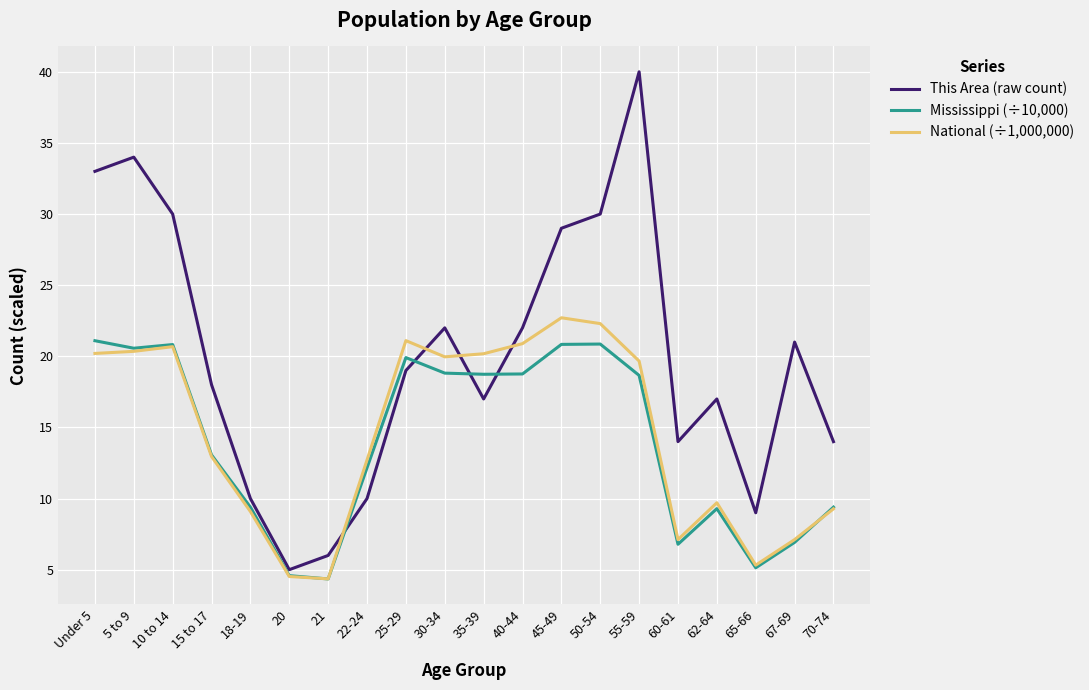

At which category does This Area (raw count) reach its first local peak?

5 to 9